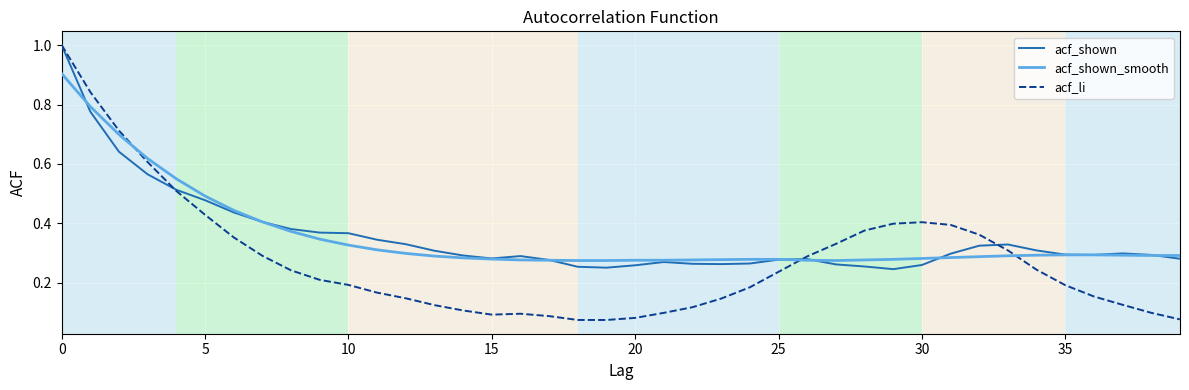

Count the acf_shown values in the range 0 to 1.

40